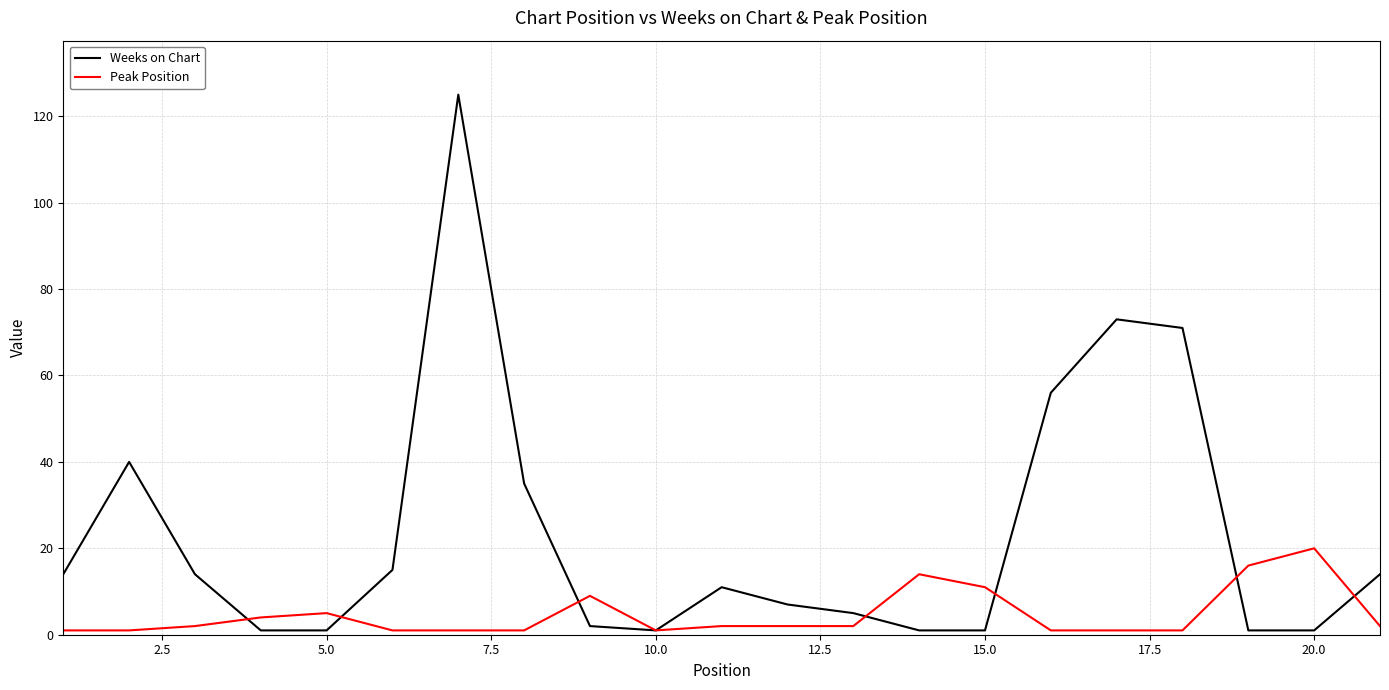

What is the sum of all Weeks on Chart values?

489